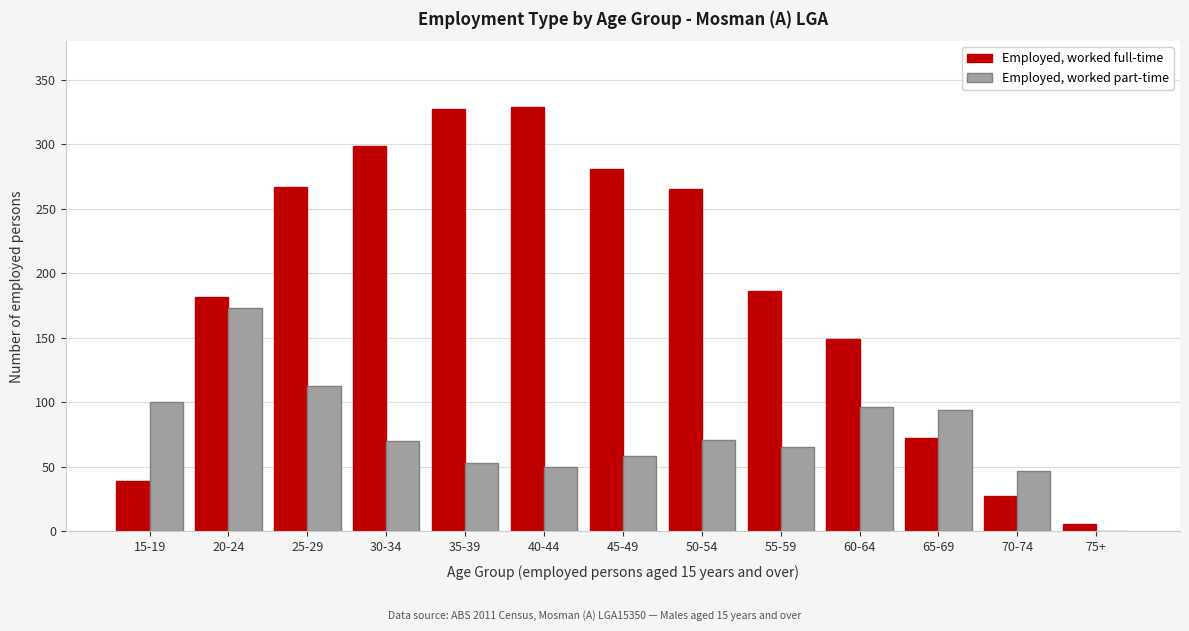

At which label does Employed, worked part-time reach its peak?

20-24